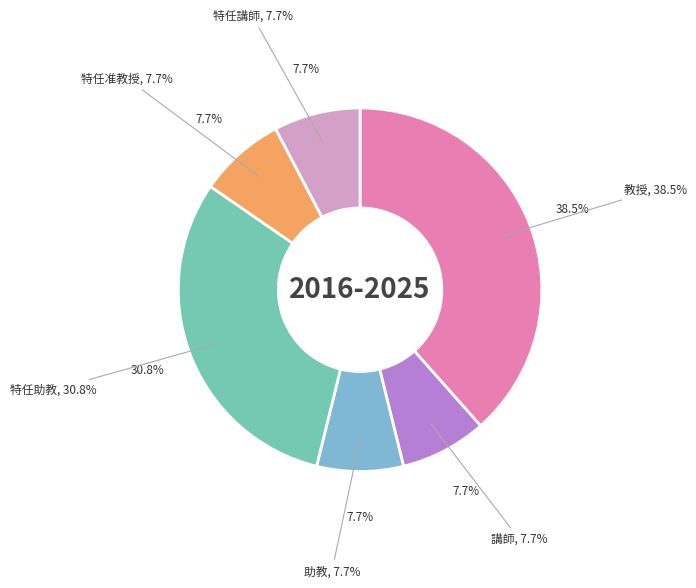

To the nearest percent, what percentage of the pie is 助教?

8%